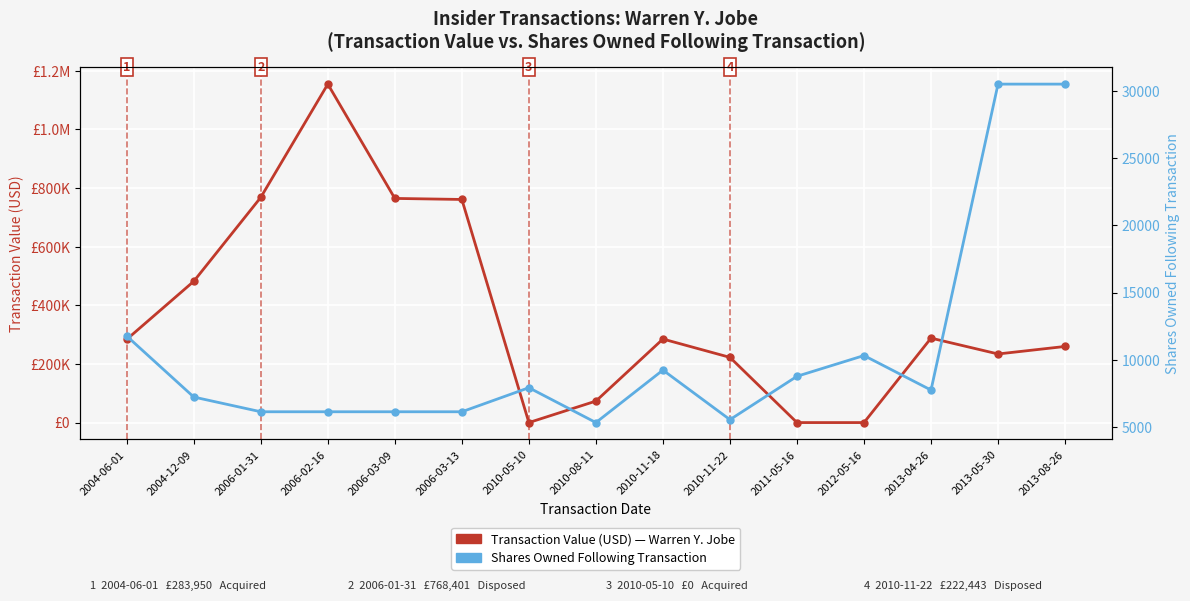

Where is the first local minimum for Shares Owned Following Transaction?

2010-08-11